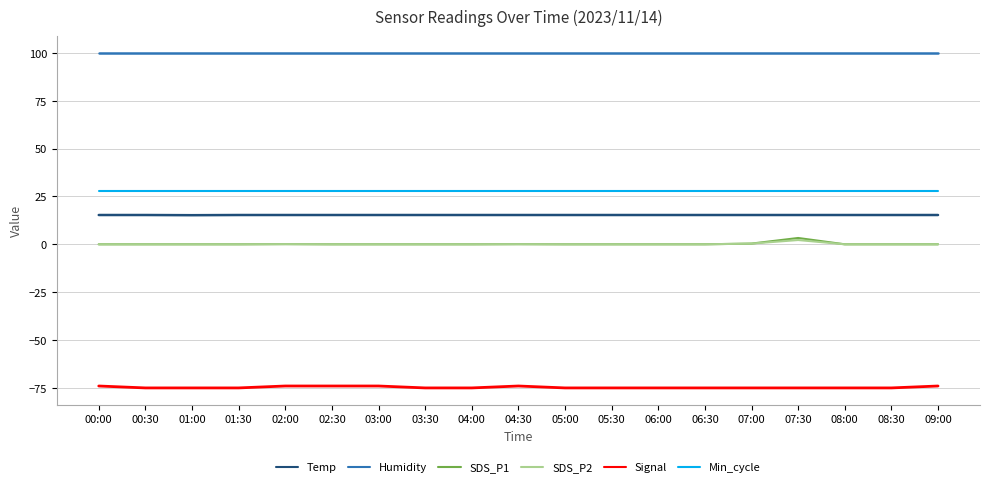

Is the value of SDS_P2 at 03:30 greater than the value of Signal at 07:00?

Yes